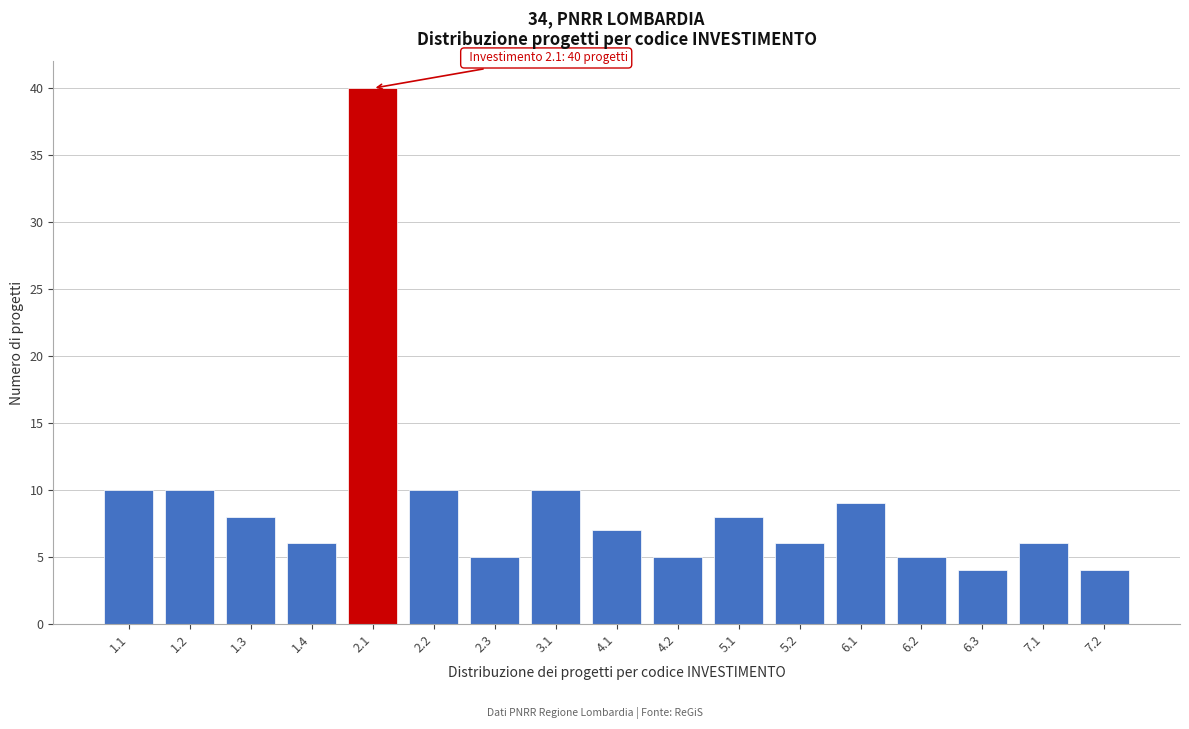

Reading left to right, extract all data points from this chart.

1.1=10	1.2=10	1.3=8	1.4=6	2.1=40	2.2=10	2.3=5	3.1=10	4.1=7	4.2=5	5.1=8	5.2=6	6.1=9	6.2=5	6.3=4	7.1=6	7.2=4